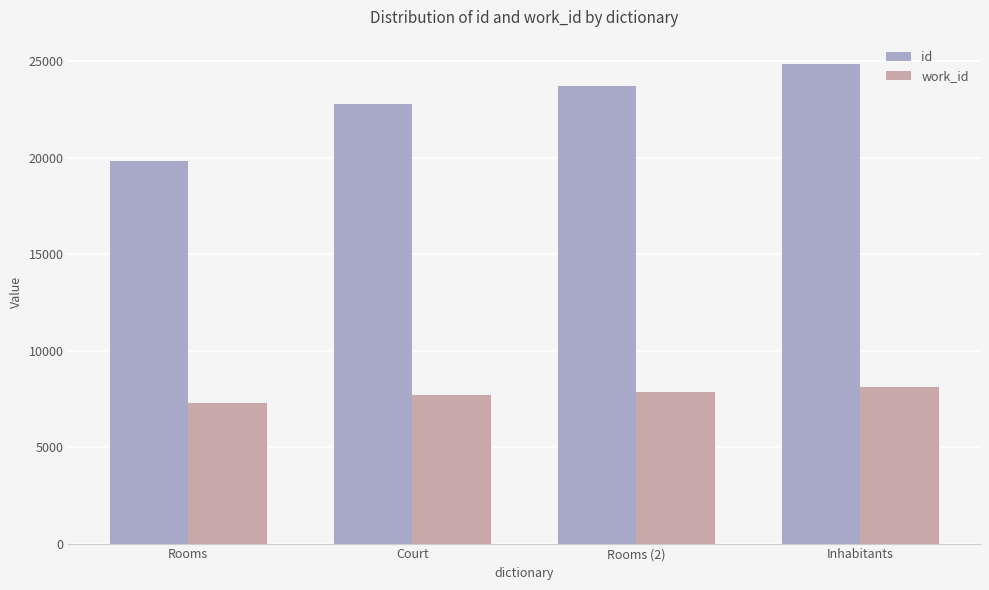

At how many categories does at least one series exceed 9663?

4